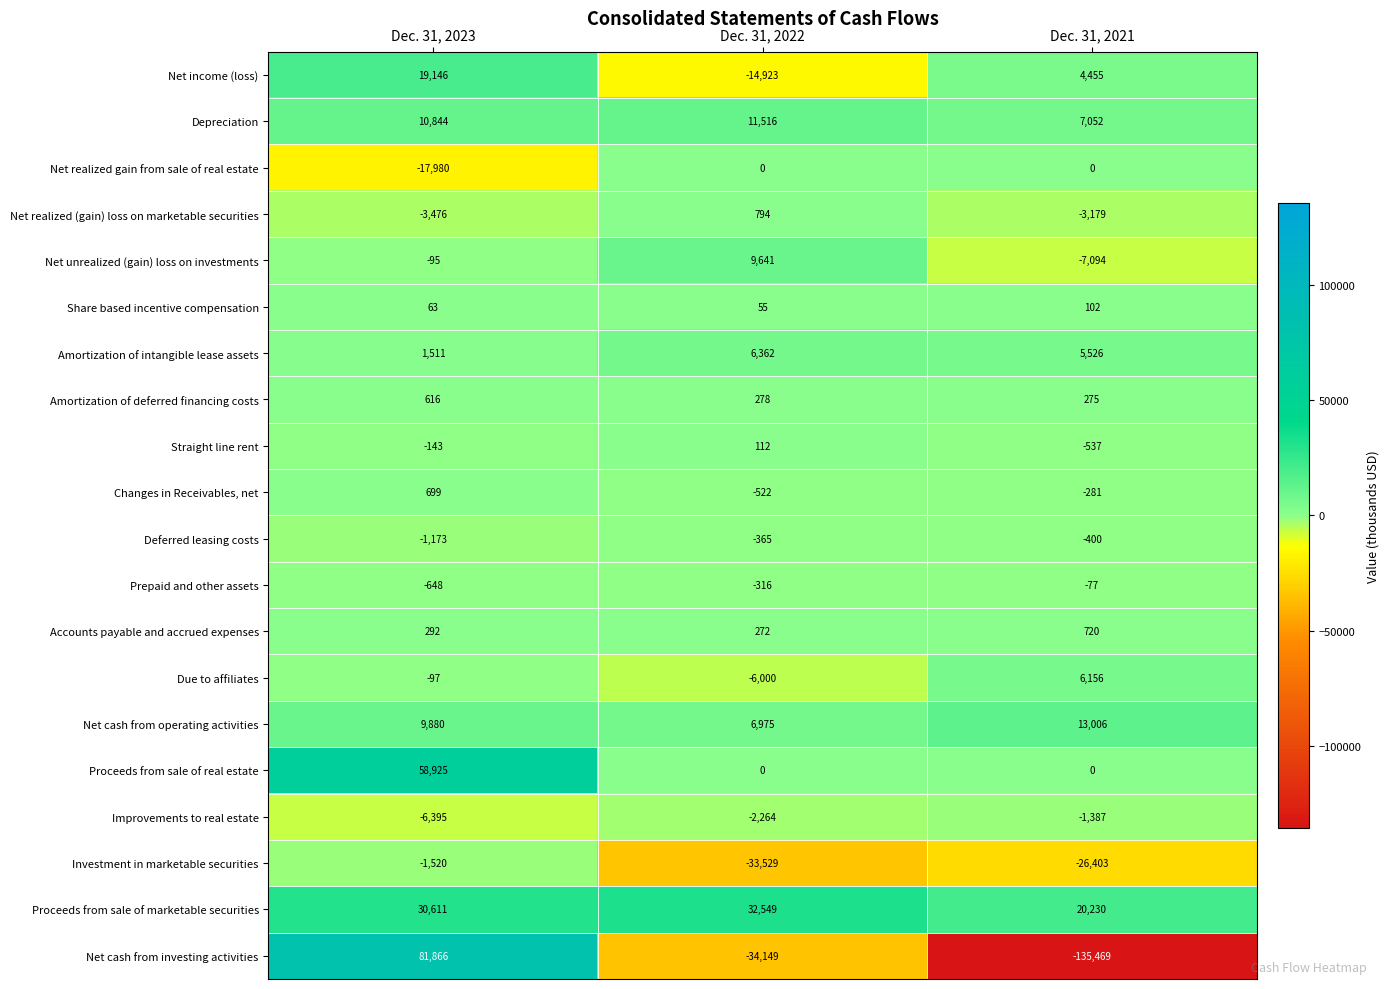

Which series has the widest spread of values?

Net cash from investing activities